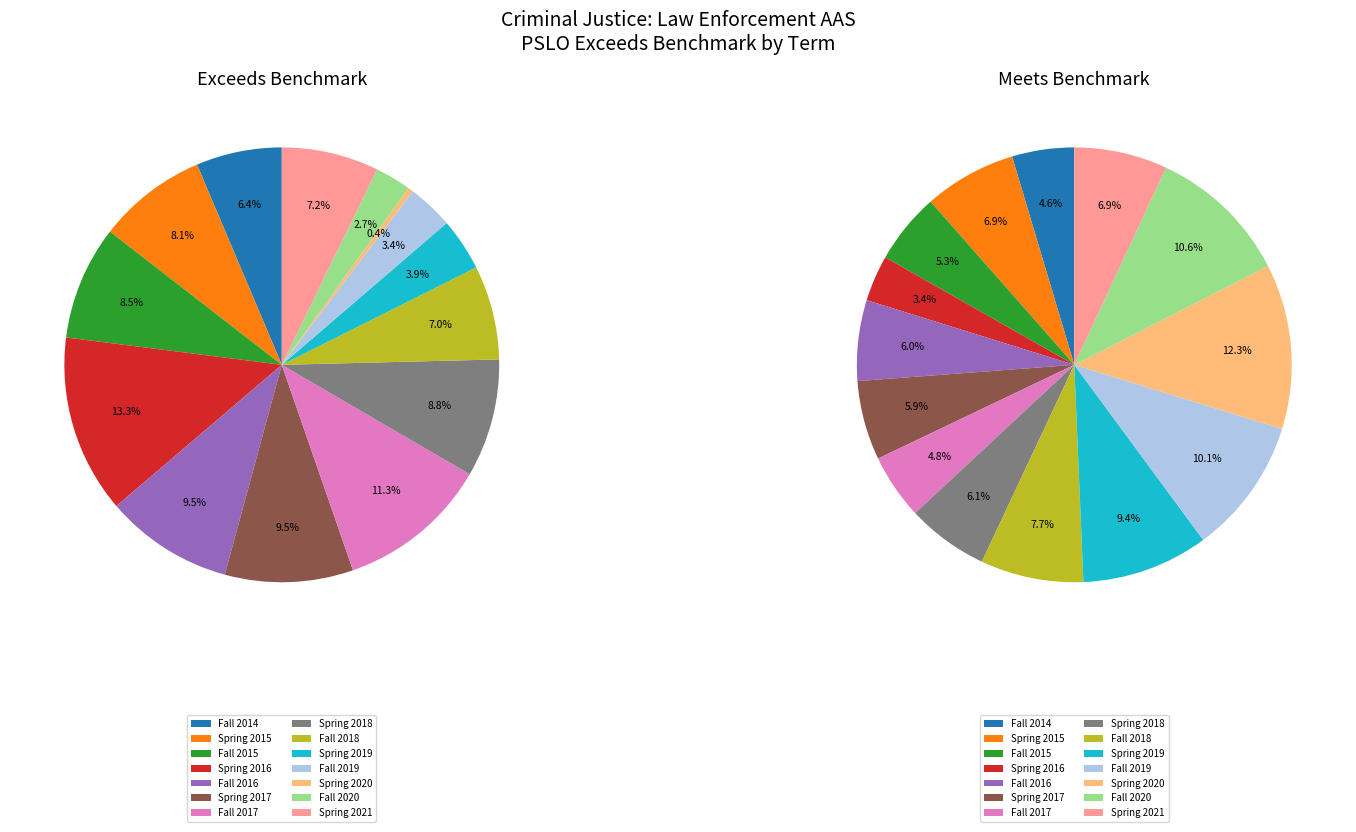

How much of the chart is everything except Fall 2014?

93.6%